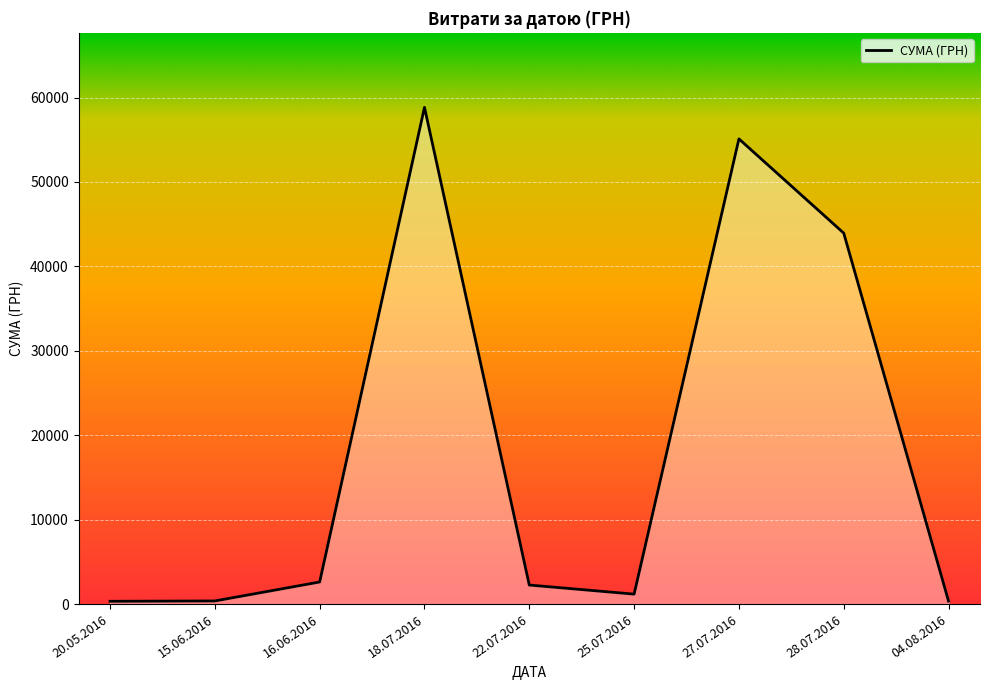

How many lines are shown in the chart?

1